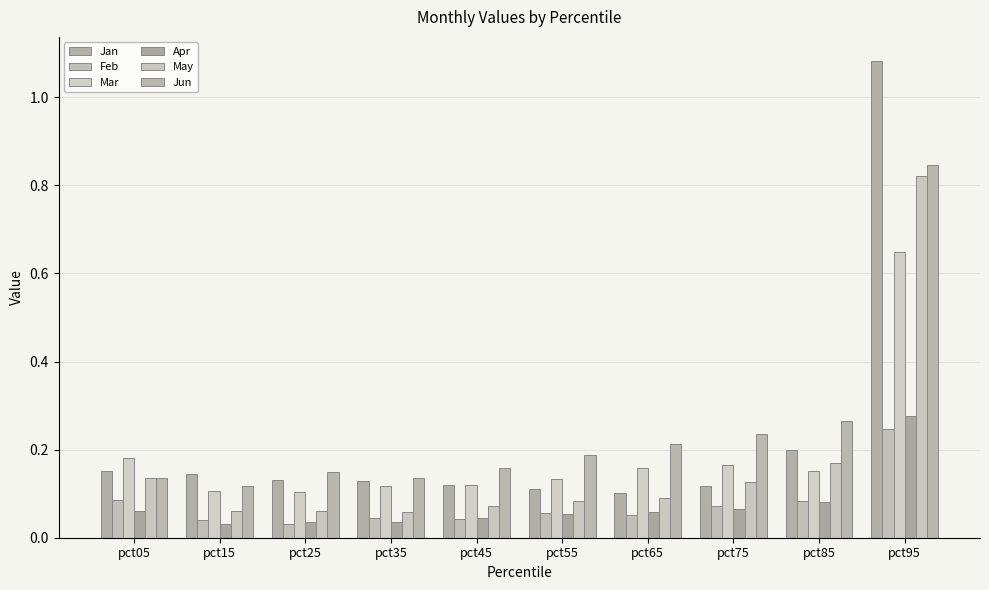

Is the value of Jan at pct65 greater than the value of Jun at pct15?

No